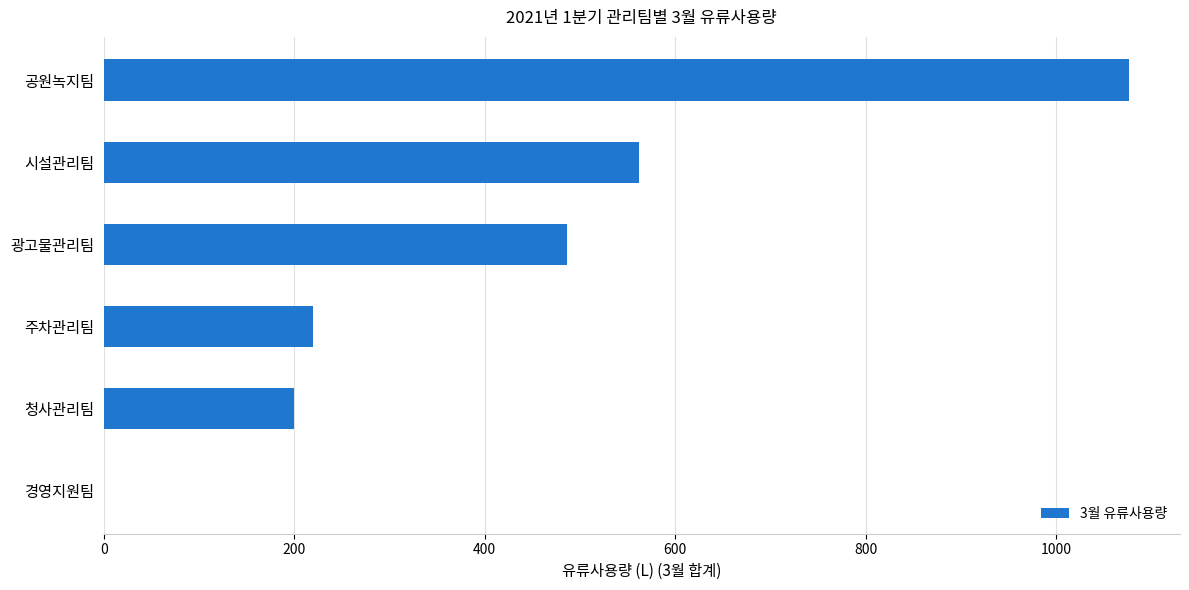

What is the sum of all values?

2544